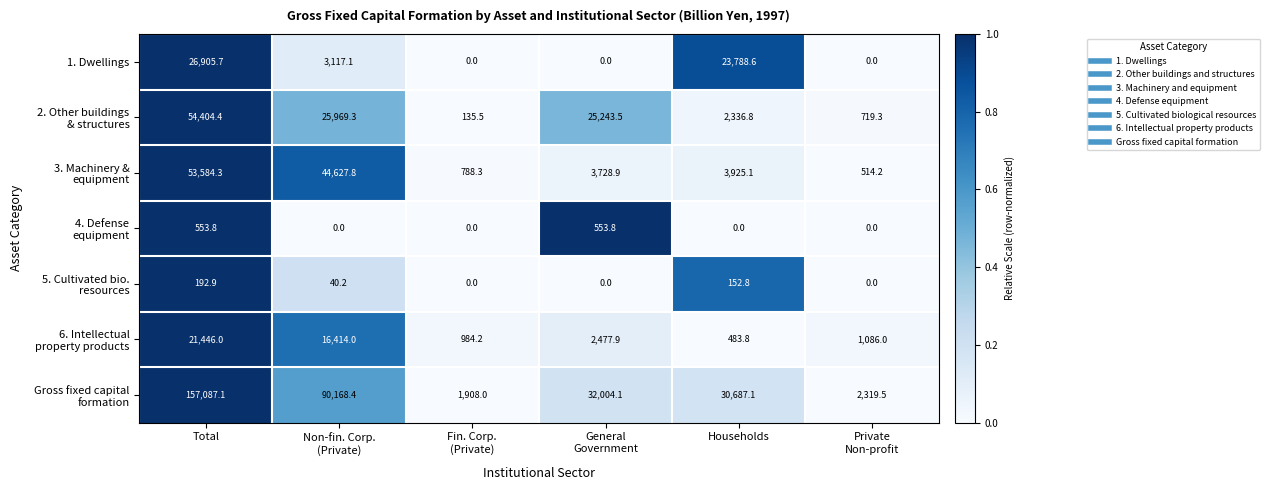

At how many categories does at least one series exceed 0?

6